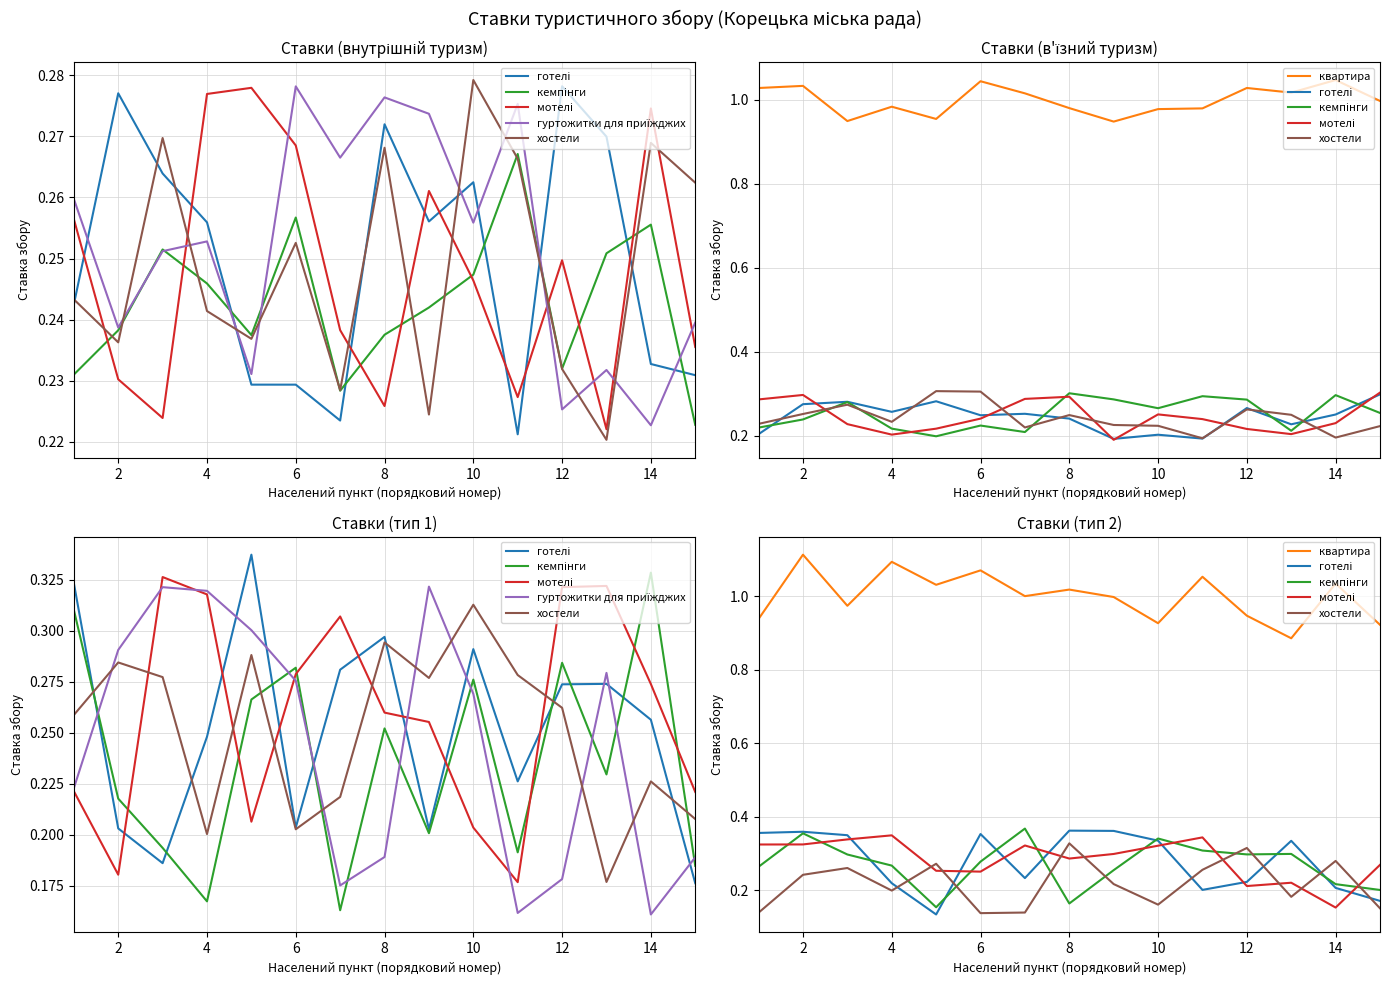

How many series are shown in this chart?

6